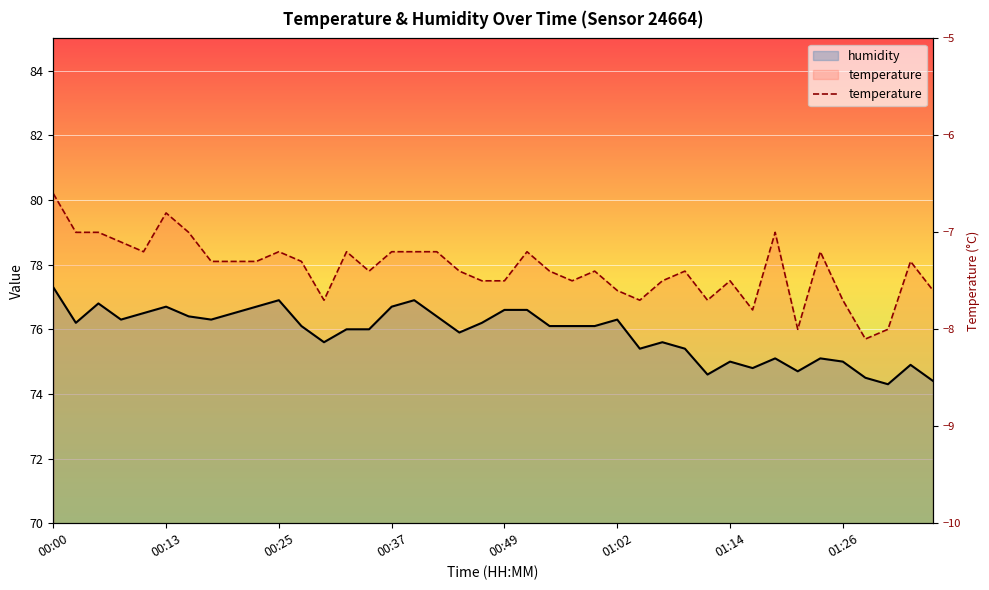

List the labels in order of value, largest first.

00:00, 00:25, 00:40, 00:05, 00:13, 00:23, 00:37, 00:49, 00:52, 00:10, 00:20, 00:15, 00:42, 00:08, 00:18, 01:02, 00:03, 00:47, 00:27, 00:54, 00:57, 00:59, 00:32, 00:35, 00:45, 00:30, 01:07, 01:04, 01:09, 01:19, 01:24, 01:14, 01:26, 01:34, 01:16, 01:21, 01:12, 01:29, 01:36, 01:31